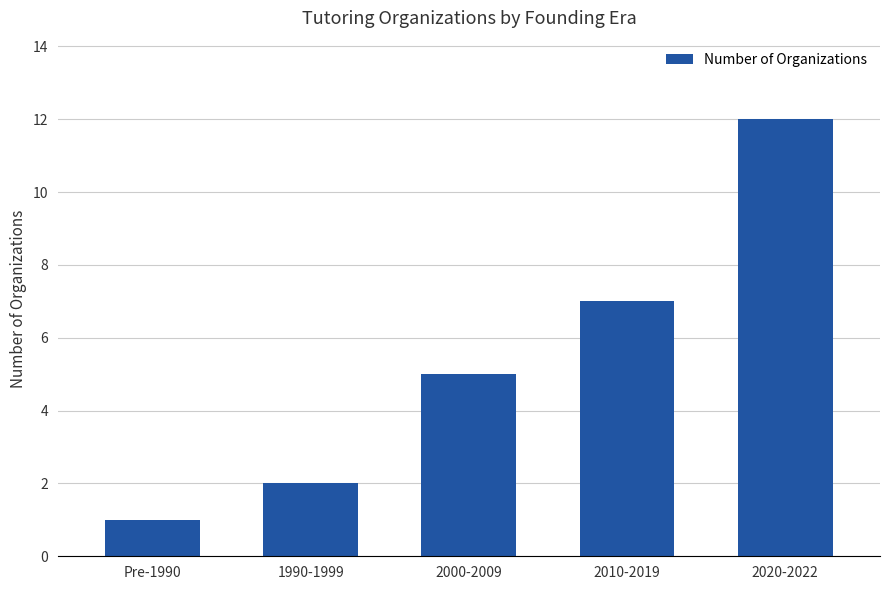

Between Pre-1990 and 2000-2009, which is larger?

2000-2009